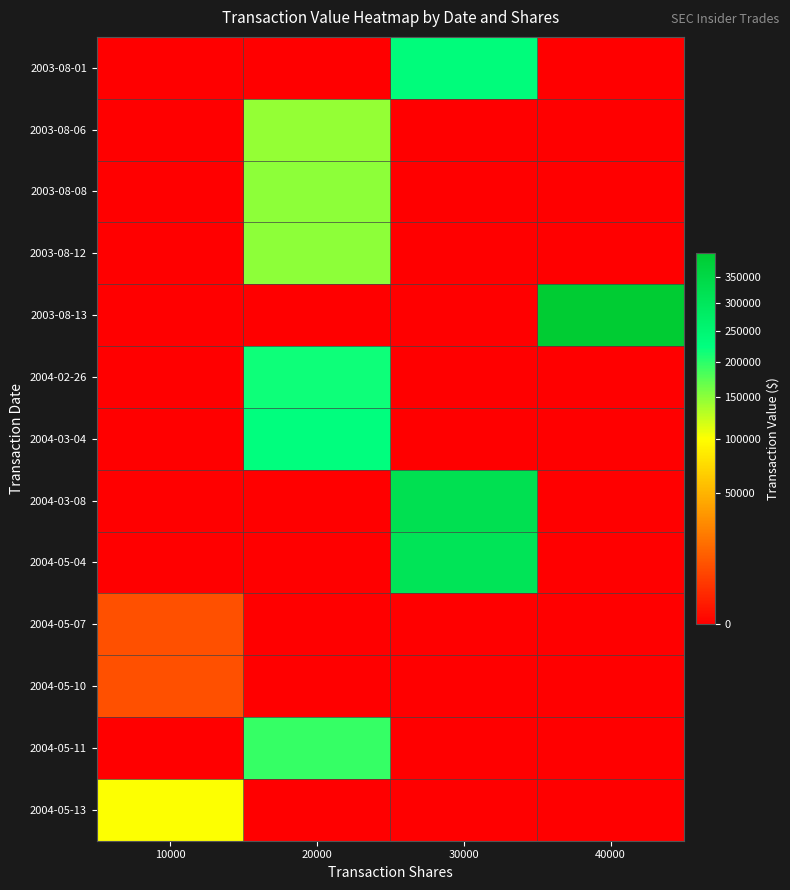

What is the spread (max minus min) of values at 40000?

398857